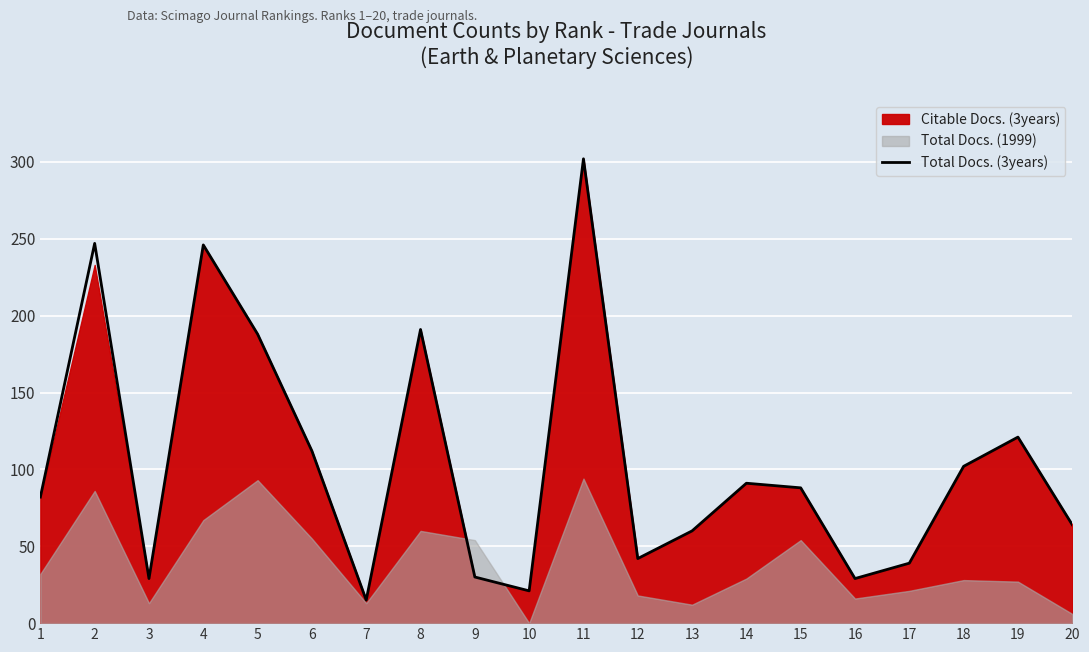

Is it true that the value at 13 is 60?

True